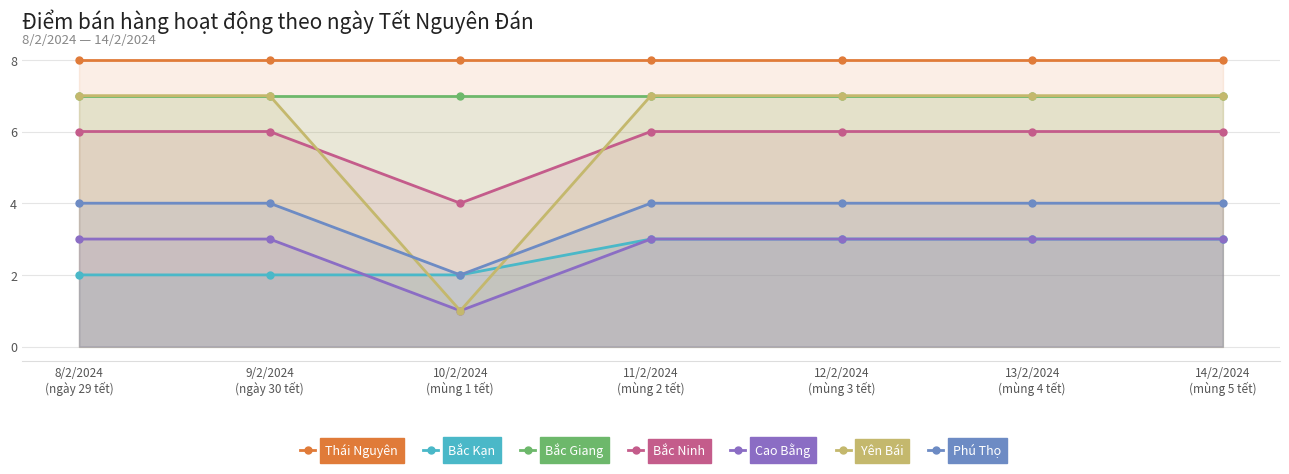

Which series has the largest range (max minus min)?

Yên Bái